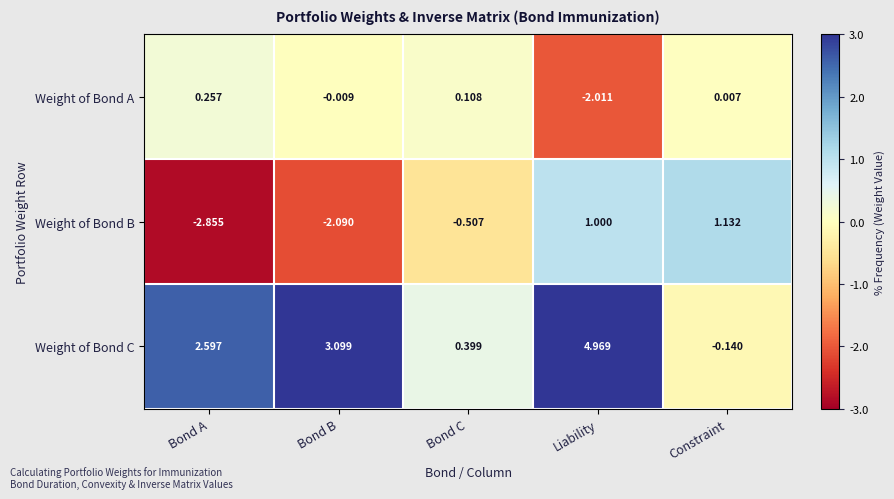

At which label does Weight of Bond C first exceed 2?

Bond A